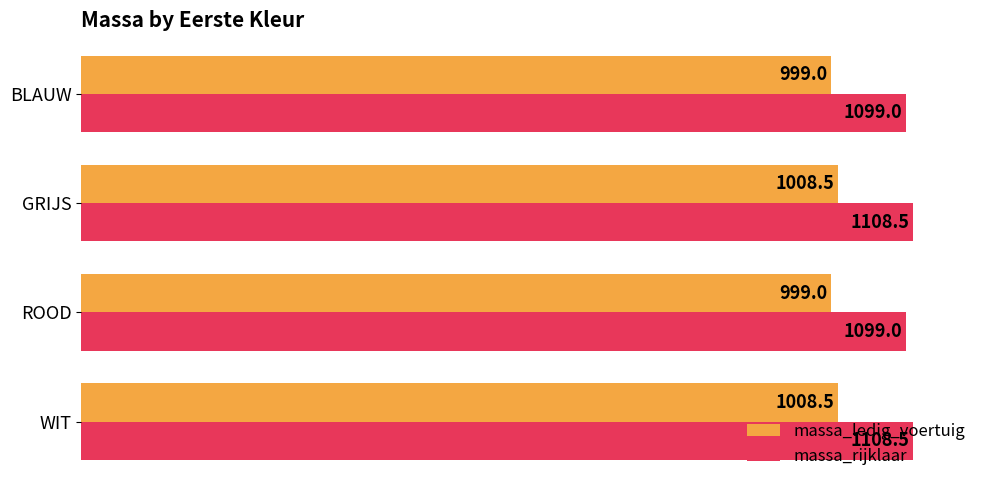

What is the total value across all series at ROOD?

2098.0